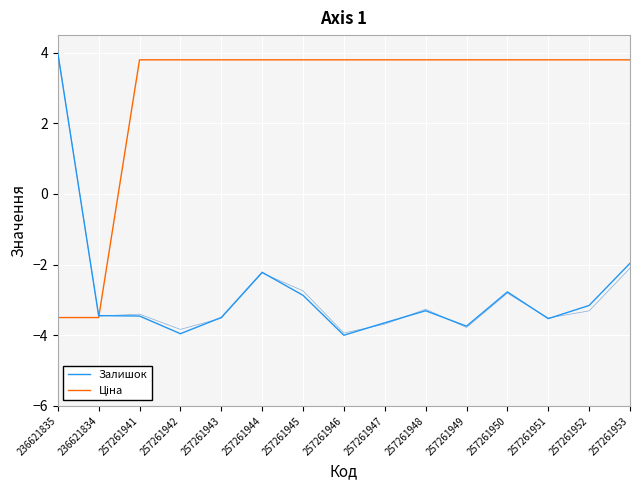

What is the highest value of the Залишок series?

4.0